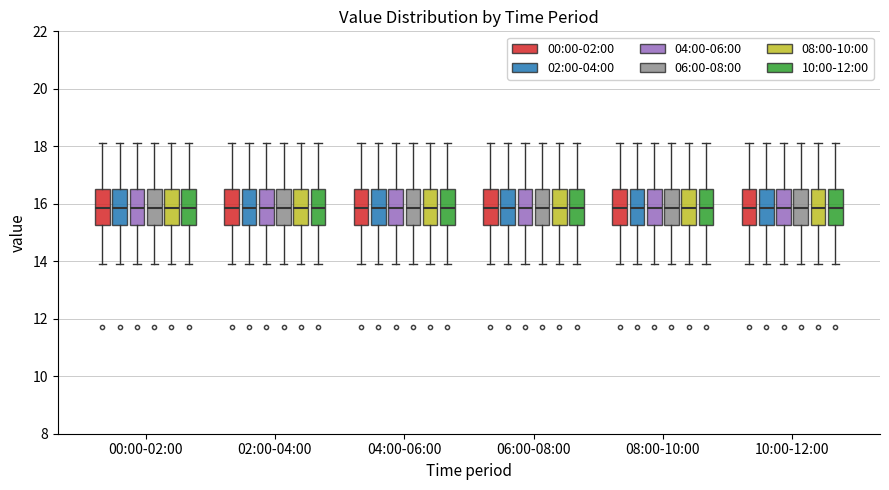

Reading left to right, transcribe this box plot: for each box, give where its median line is, the range the box spans, and where its two whiskers end, as read against the y-axis. The values are not printed on the chart, so give them approximately, as read against the axis.

00:00-02:00 (00:00-02:00): median 15.8, box 15.2 to 16.6, whiskers 14.0 to 18.2
00:00-02:00 (02:00-04:00): median 15.8, box 15.2 to 16.6, whiskers 14.0 to 18.2
00:00-02:00 (04:00-06:00): median 15.8, box 15.2 to 16.6, whiskers 14.0 to 18.2
00:00-02:00 (06:00-08:00): median 15.8, box 15.2 to 16.6, whiskers 14.0 to 18.2
00:00-02:00 (08:00-10:00): median 15.8, box 15.2 to 16.6, whiskers 14.0 to 18.2
00:00-02:00 (10:00-12:00): median 15.8, box 15.2 to 16.6, whiskers 14.0 to 18.2
02:00-04:00 (00:00-02:00): median 15.8, box 15.2 to 16.6, whiskers 14.0 to 18.2
02:00-04:00 (02:00-04:00): median 15.8, box 15.2 to 16.6, whiskers 14.0 to 18.2
02:00-04:00 (04:00-06:00): median 15.8, box 15.2 to 16.6, whiskers 14.0 to 18.2
02:00-04:00 (06:00-08:00): median 15.8, box 15.2 to 16.6, whiskers 14.0 to 18.2
02:00-04:00 (08:00-10:00): median 15.8, box 15.2 to 16.6, whiskers 14.0 to 18.2
02:00-04:00 (10:00-12:00): median 15.8, box 15.2 to 16.6, whiskers 14.0 to 18.2
04:00-06:00 (00:00-02:00): median 15.8, box 15.2 to 16.6, whiskers 14.0 to 18.2
04:00-06:00 (02:00-04:00): median 15.8, box 15.2 to 16.6, whiskers 14.0 to 18.2
04:00-06:00 (04:00-06:00): median 15.8, box 15.2 to 16.6, whiskers 14.0 to 18.2
04:00-06:00 (06:00-08:00): median 15.8, box 15.2 to 16.6, whiskers 14.0 to 18.2
04:00-06:00 (08:00-10:00): median 15.8, box 15.2 to 16.6, whiskers 14.0 to 18.2
04:00-06:00 (10:00-12:00): median 15.8, box 15.2 to 16.6, whiskers 14.0 to 18.2
06:00-08:00 (00:00-02:00): median 15.8, box 15.2 to 16.6, whiskers 14.0 to 18.2
06:00-08:00 (02:00-04:00): median 15.8, box 15.2 to 16.6, whiskers 14.0 to 18.2
06:00-08:00 (04:00-06:00): median 15.8, box 15.2 to 16.6, whiskers 14.0 to 18.2
06:00-08:00 (06:00-08:00): median 15.8, box 15.2 to 16.6, whiskers 14.0 to 18.2
06:00-08:00 (08:00-10:00): median 15.8, box 15.2 to 16.6, whiskers 14.0 to 18.2
06:00-08:00 (10:00-12:00): median 15.8, box 15.2 to 16.6, whiskers 14.0 to 18.2
08:00-10:00 (00:00-02:00): median 15.8, box 15.2 to 16.6, whiskers 14.0 to 18.2
08:00-10:00 (02:00-04:00): median 15.8, box 15.2 to 16.6, whiskers 14.0 to 18.2
08:00-10:00 (04:00-06:00): median 15.8, box 15.2 to 16.6, whiskers 14.0 to 18.2
08:00-10:00 (06:00-08:00): median 15.8, box 15.2 to 16.6, whiskers 14.0 to 18.2
08:00-10:00 (08:00-10:00): median 15.8, box 15.2 to 16.6, whiskers 14.0 to 18.2
08:00-10:00 (10:00-12:00): median 15.8, box 15.2 to 16.6, whiskers 14.0 to 18.2
10:00-12:00 (00:00-02:00): median 15.8, box 15.2 to 16.6, whiskers 14.0 to 18.2
10:00-12:00 (02:00-04:00): median 15.8, box 15.2 to 16.6, whiskers 14.0 to 18.2
10:00-12:00 (04:00-06:00): median 15.8, box 15.2 to 16.6, whiskers 14.0 to 18.2
10:00-12:00 (06:00-08:00): median 15.8, box 15.2 to 16.6, whiskers 14.0 to 18.2
10:00-12:00 (08:00-10:00): median 15.8, box 15.2 to 16.6, whiskers 14.0 to 18.2
10:00-12:00 (10:00-12:00): median 15.8, box 15.2 to 16.6, whiskers 14.0 to 18.2